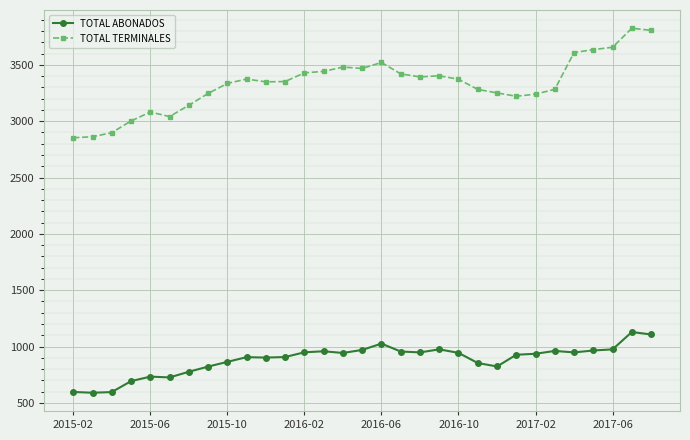

Rank the series by their average value, from highest to lowest.

TOTAL TERMINALES, TOTAL ABONADOS